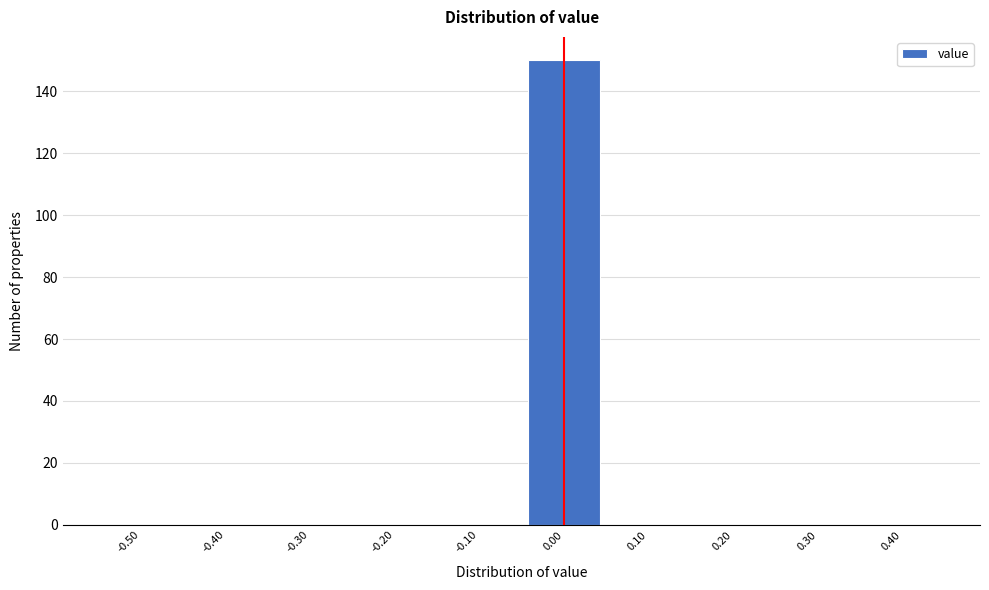

Reading right to left, list all the values displayed in this chart.

0.40=0	0.30=0	0.20=0	0.10=0	0.00=150	-0.10=0	-0.20=0	-0.30=0	-0.40=0	-0.50=0